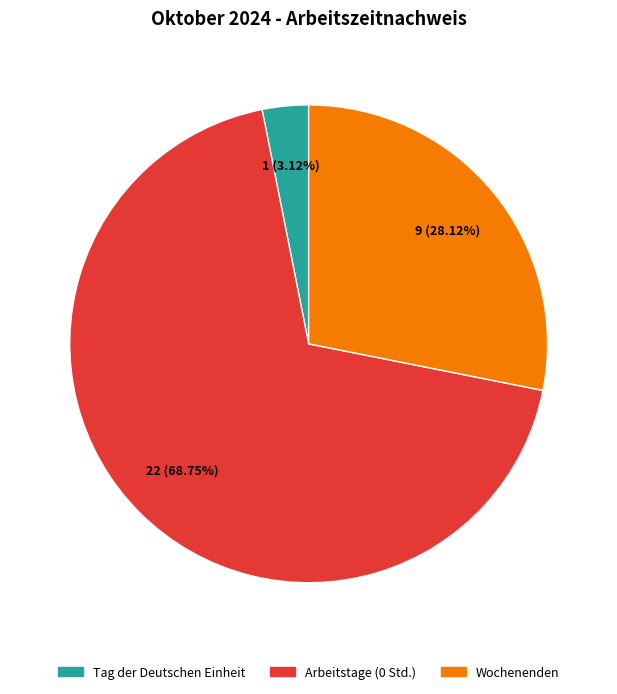

Combined, do Wochenenden and Tag der Deutschen Einheit account for over 50%?

No